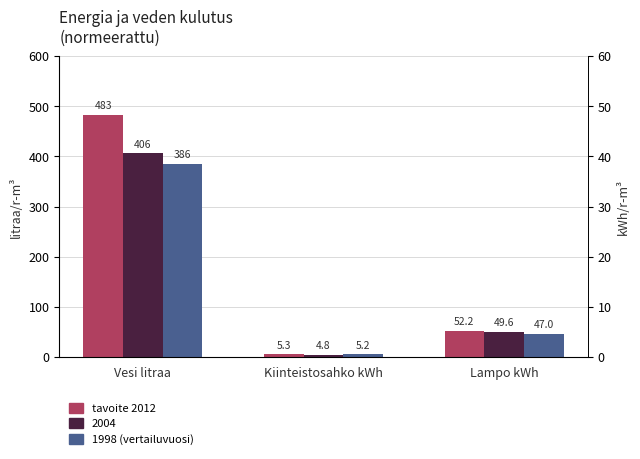

What is the spread (max minus min) of values at Lampo kWh?

5.2